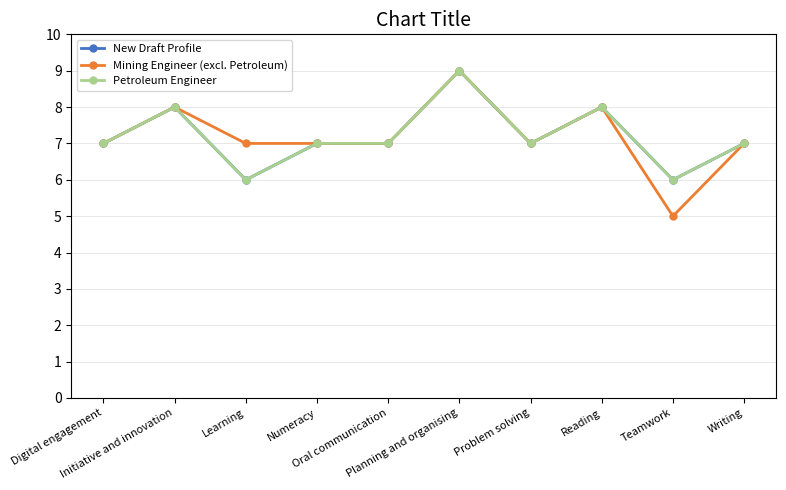

What is the minimum value for New Draft Profile?

6